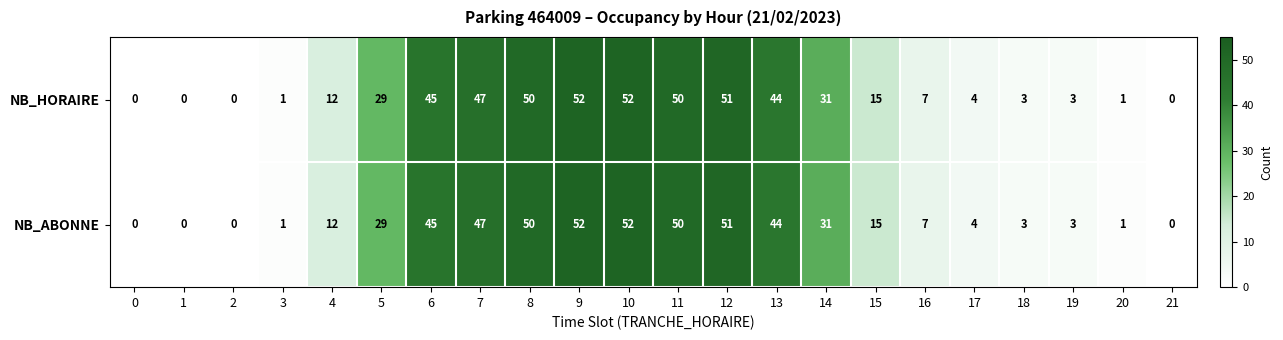

What is the average value of the NB_HORAIRE series?

23